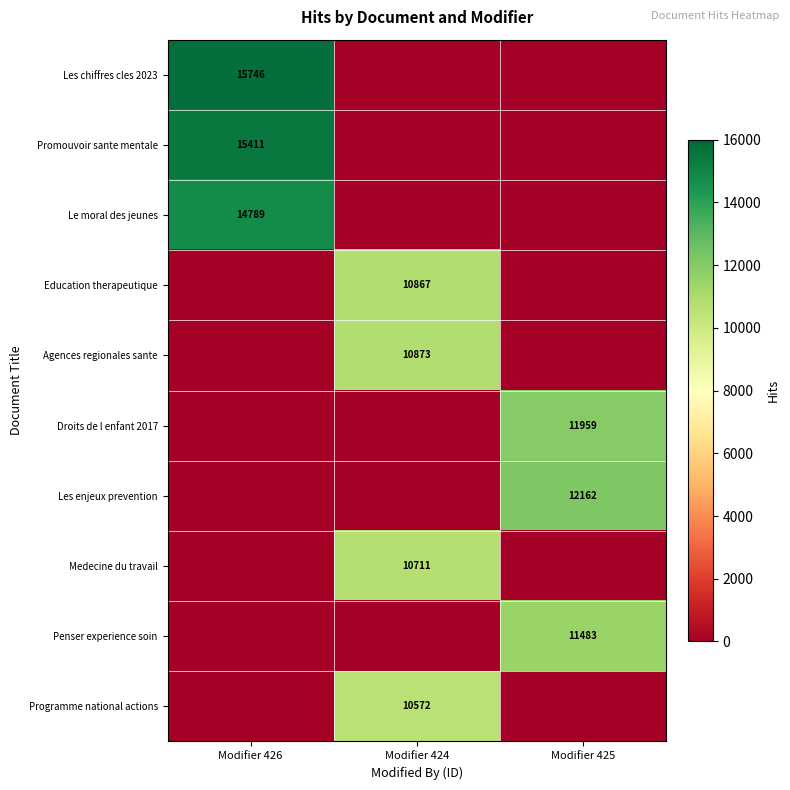

The Les chiffres cles 2023 series shows 15746 at Modifier 426. True or false?

True